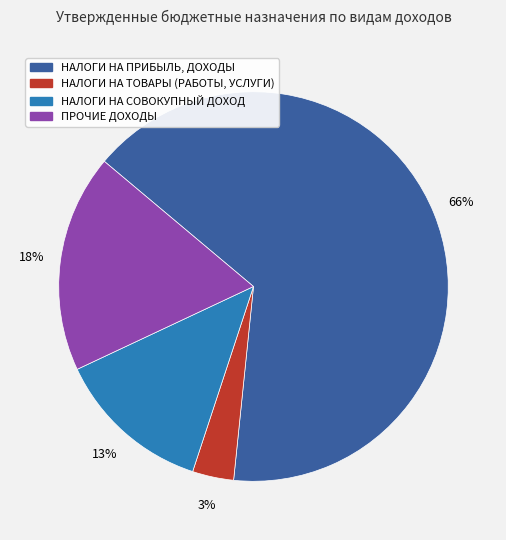

Between НАЛОГИ НА ПРИБЫЛЬ, ДОХОДЫ and НАЛОГИ НА ТОВАРЫ (РАБОТЫ, УСЛУГИ), which is larger?

НАЛОГИ НА ПРИБЫЛЬ, ДОХОДЫ